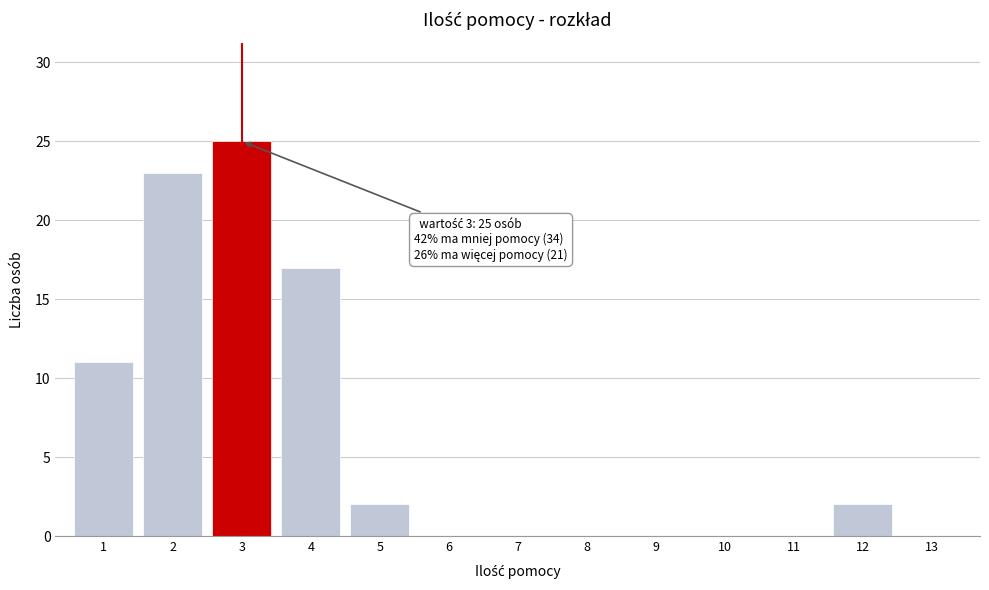

Reading right to left, list all the values displayed in this chart.

13=0	12=2	11=0	10=0	9=0	8=0	7=0	6=0	5=2	4=17	3=25	2=23	1=11